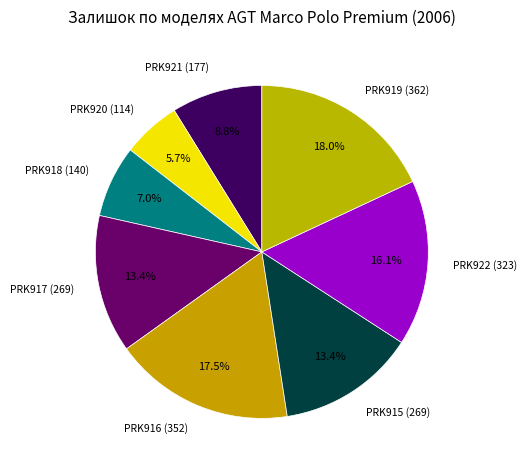

Approximately how many times larger is the value at PRK920 (114) compared to PRK922 (323)?

0.4